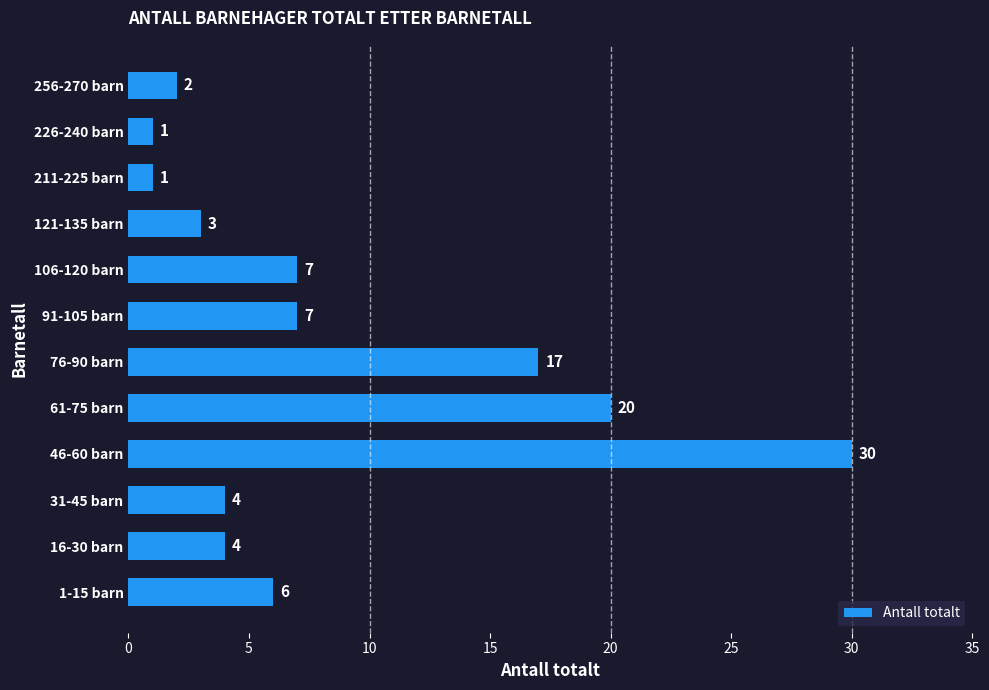

True or false: the data shows 33 at 61-75 barn.

False